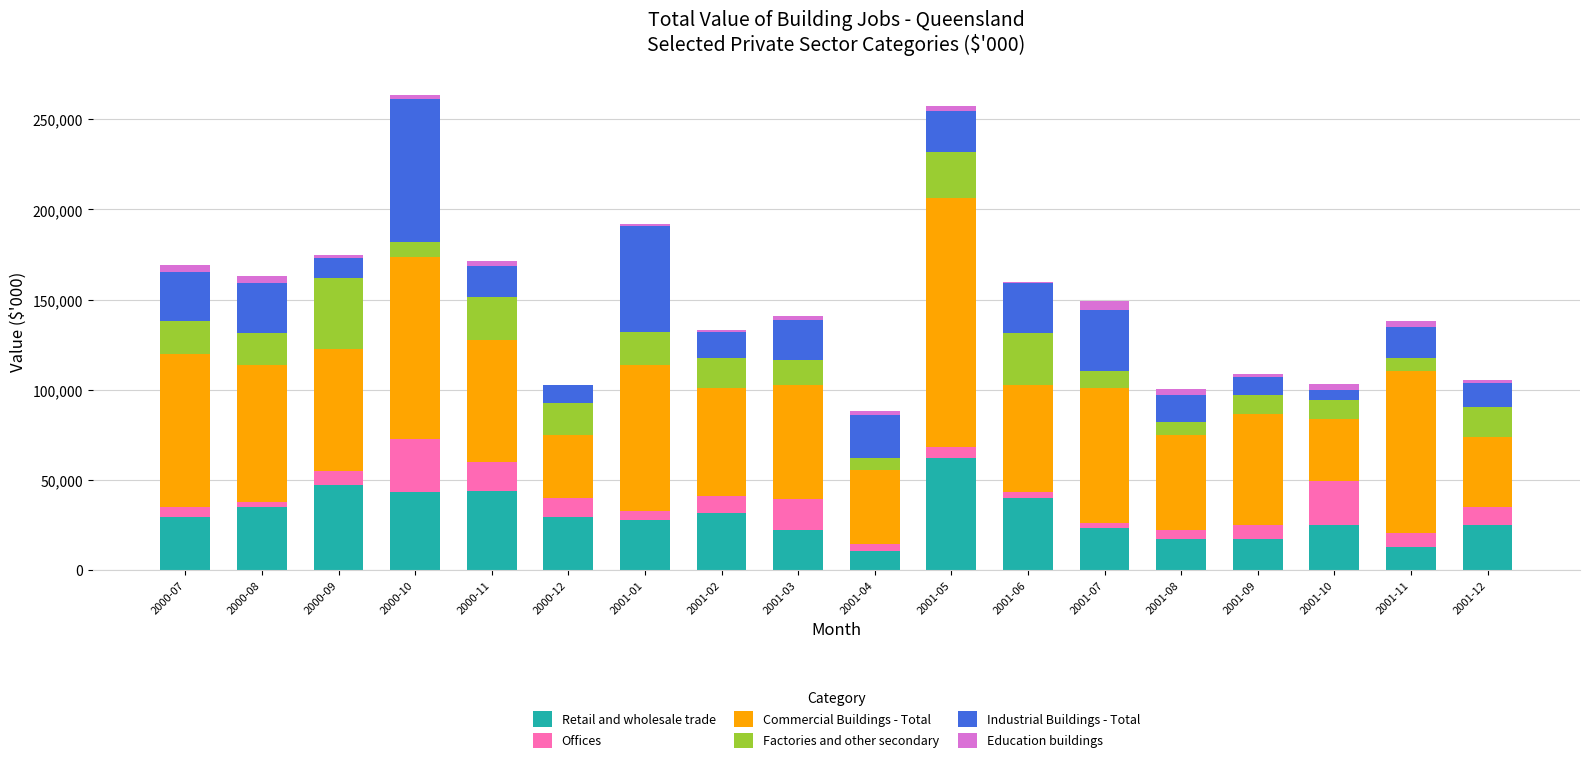

The value of Retail and wholesale trade at 2001-06 is 39735. True or false?

True